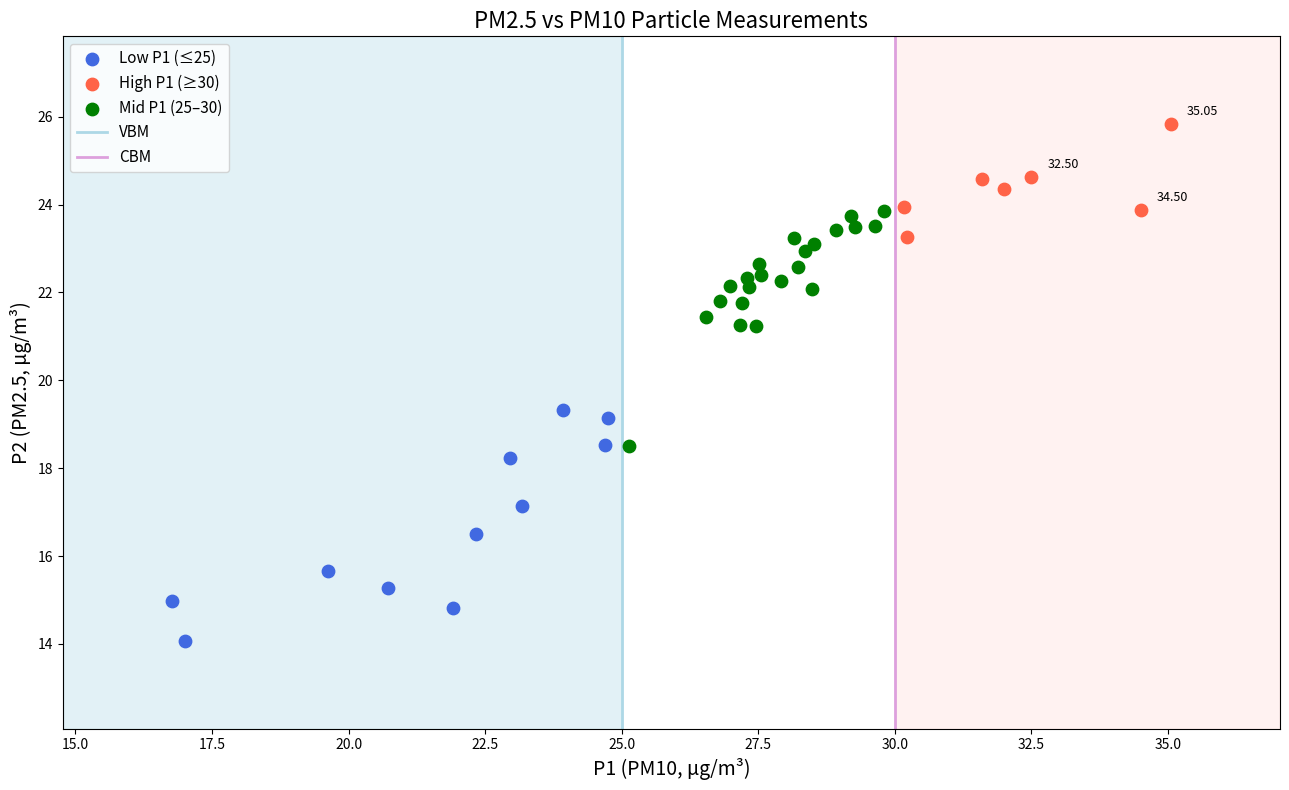

Which series contains the lowest Y value?

Low P1 (≤25)